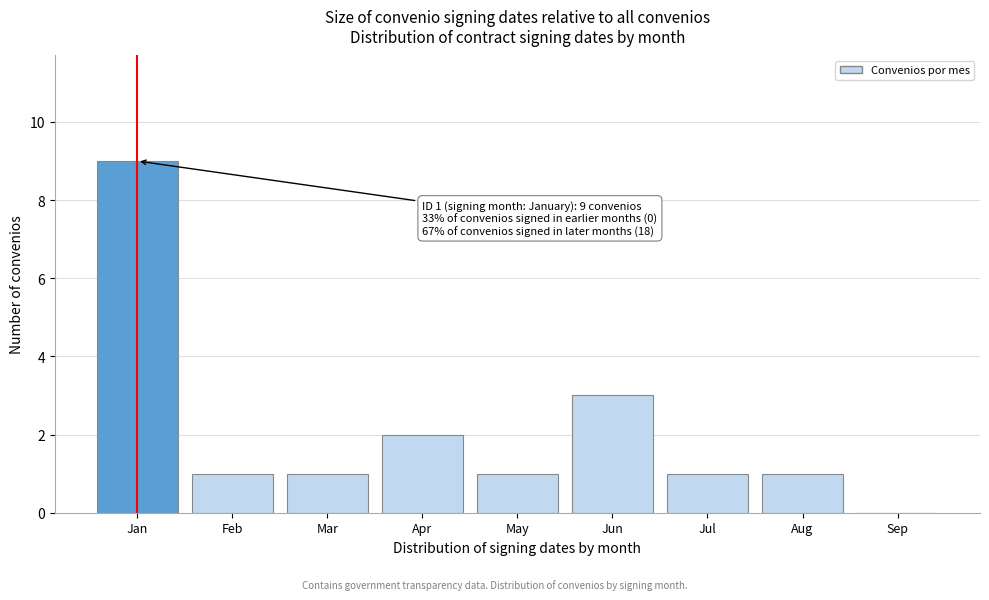

Reading left to right, extract all data points from this chart.

Jan=9	Feb=1	Mar=1	Apr=2	May=1	Jun=3	Jul=1	Aug=1	Sep=0